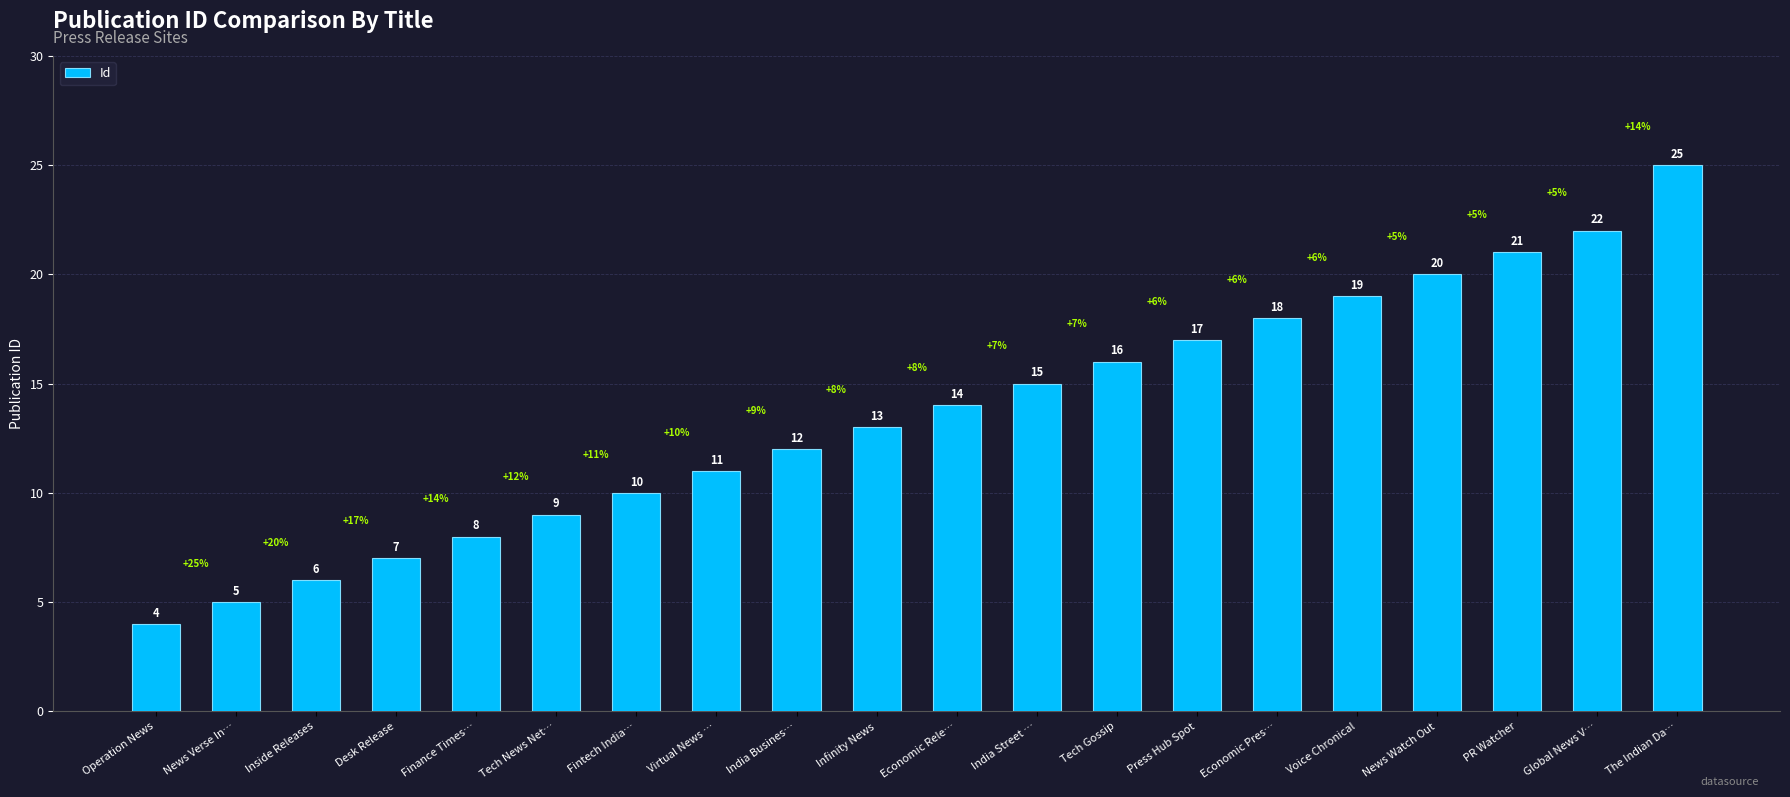

True or false: the data shows 17 at Press Hub Spot.

True